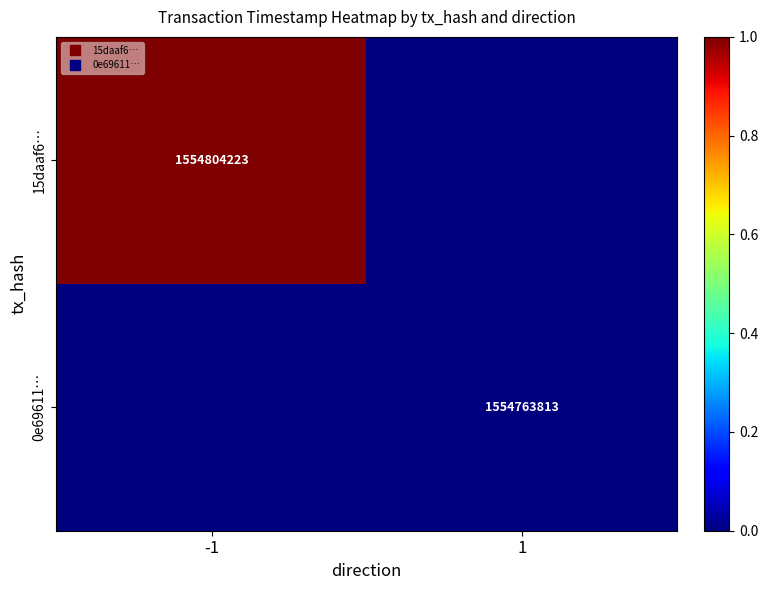

At which label is 15daaf6… closest to 0?

1